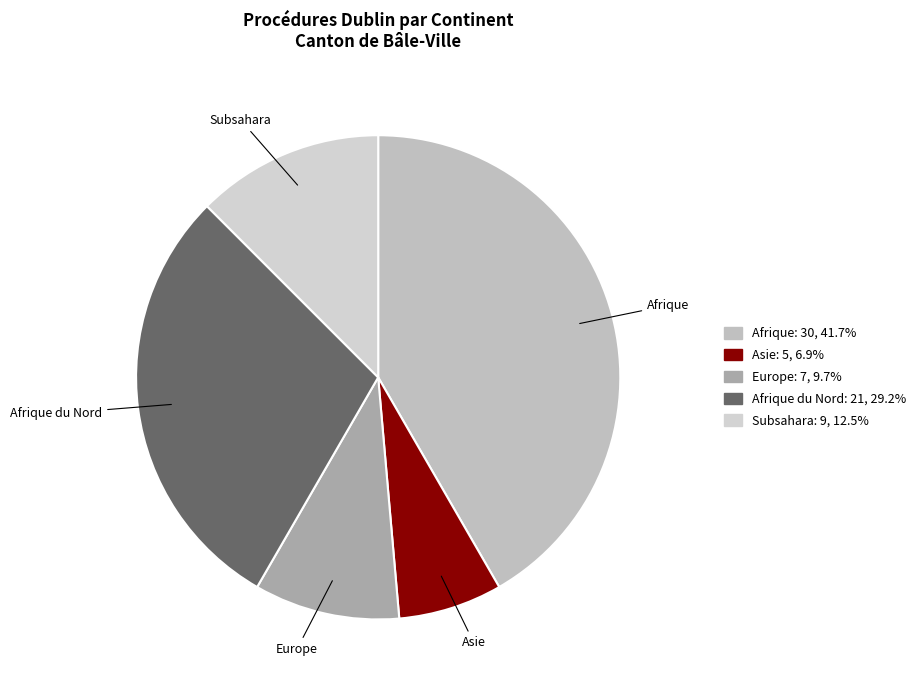

Does Subsahara represent more than half of the total?

No